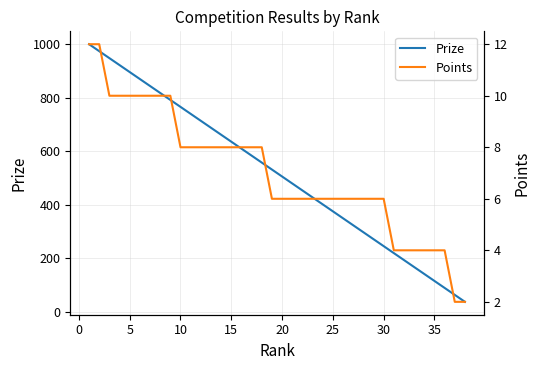

What is the minimum value for Prize?

38